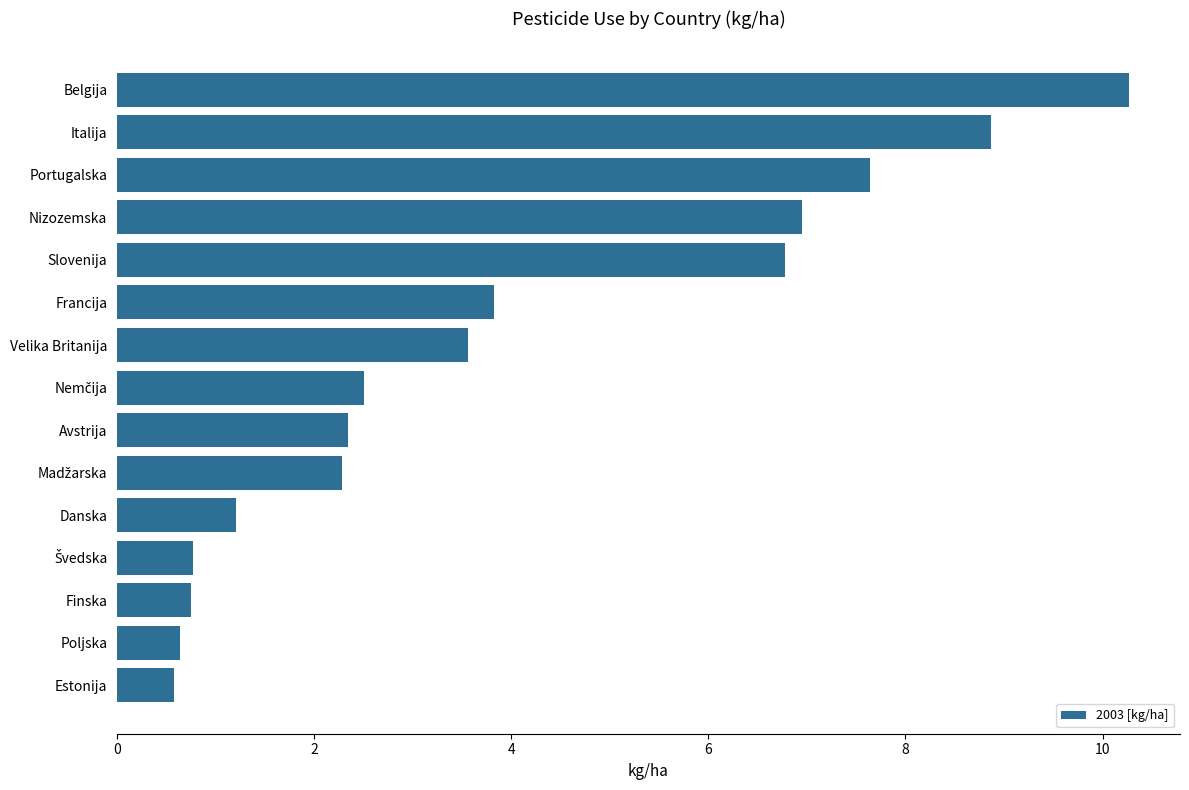

How many bars are there in total?

15